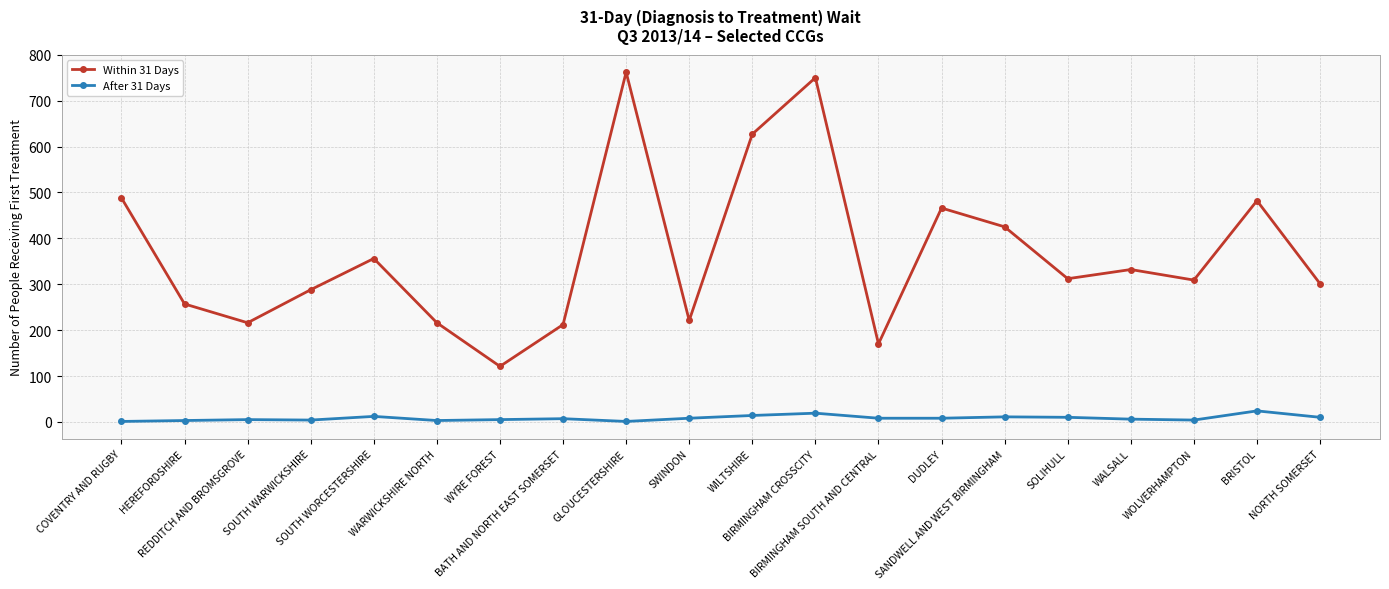

True or false: After 31 Days and Within 31 Days intersect in this chart.

False